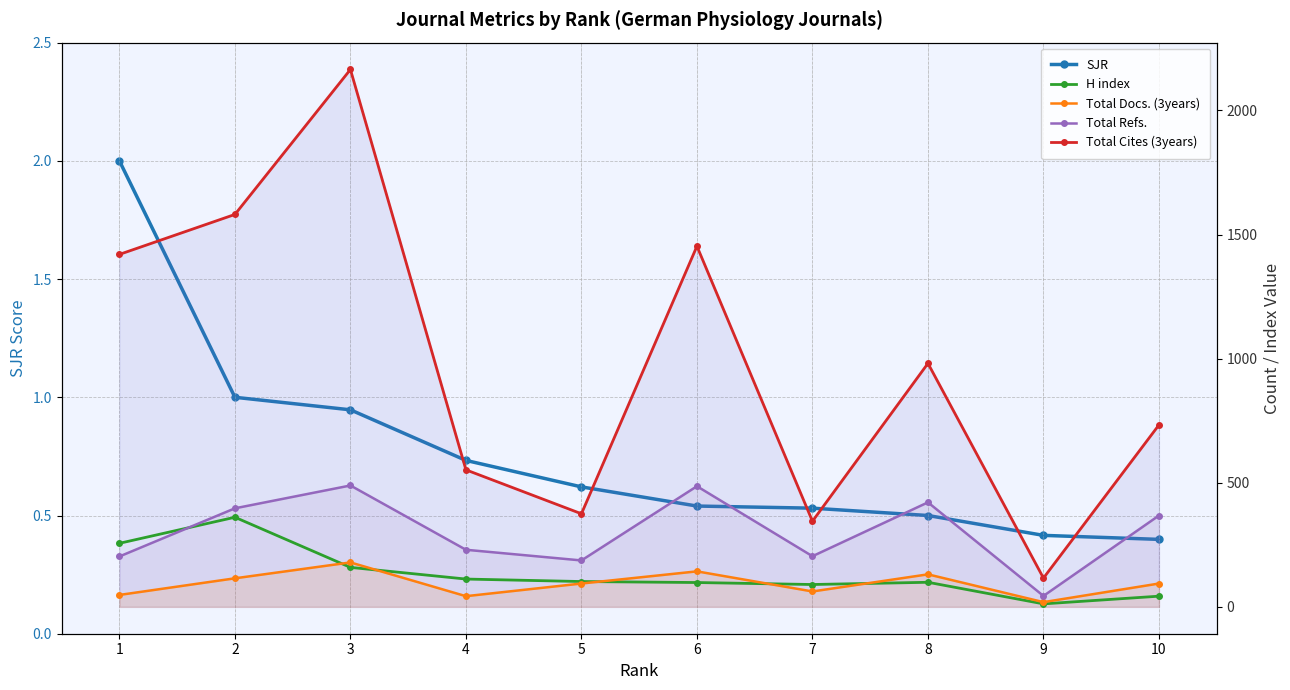

At which category is the sum across all series the highest?

3